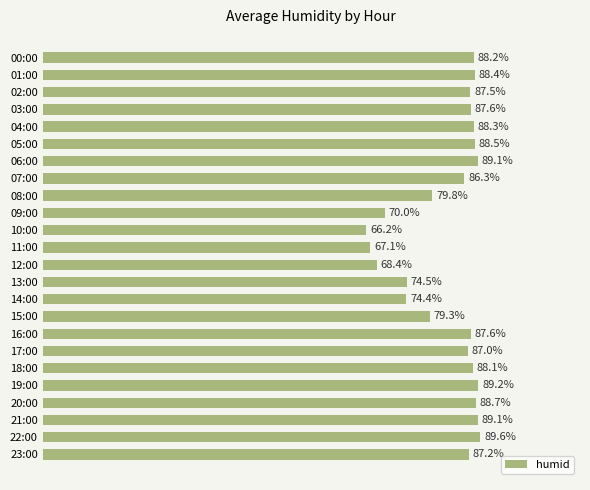

What is the label of the 16th bar from the top?

15:00